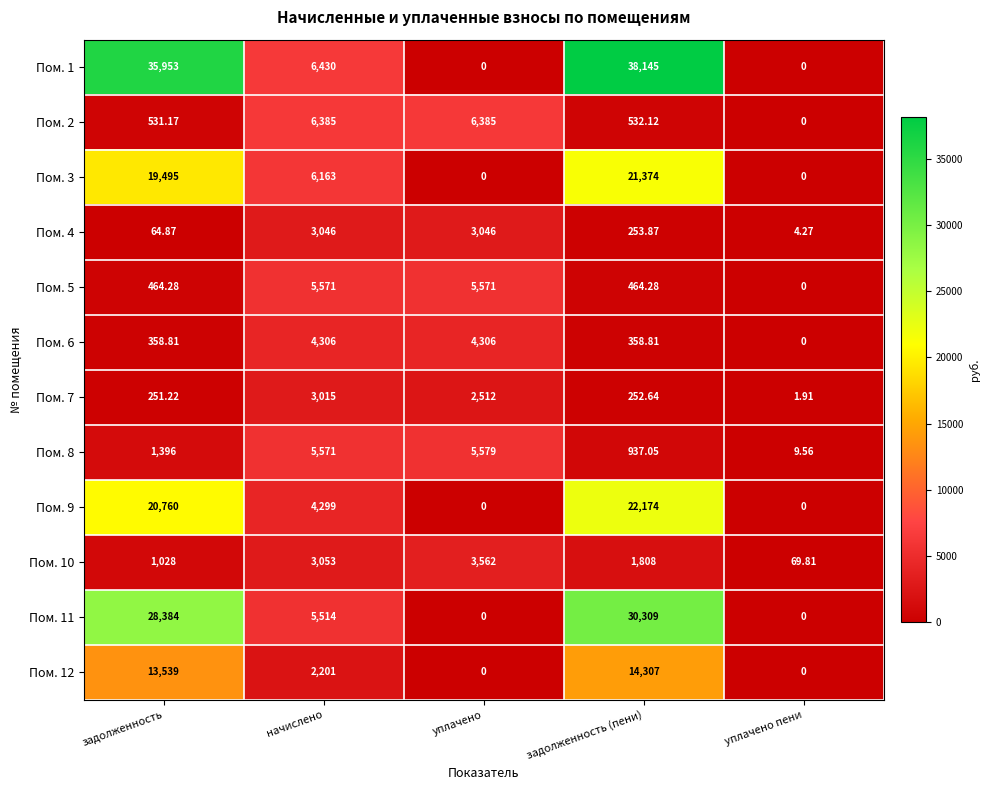

Rank the categories by Пом. 10 value from highest to lowest.

уплачено, начислено, задолженность (пени), задолженность, уплачено пени